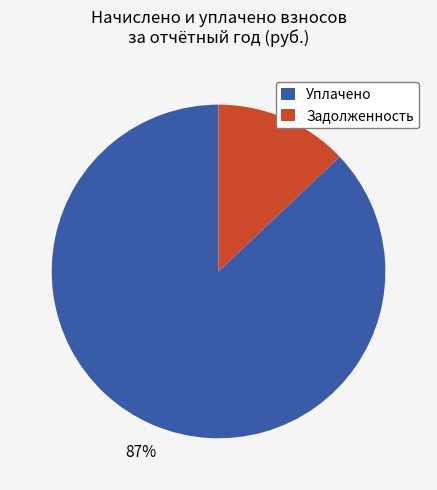

Does Задолженность represent more than half of the total?

No